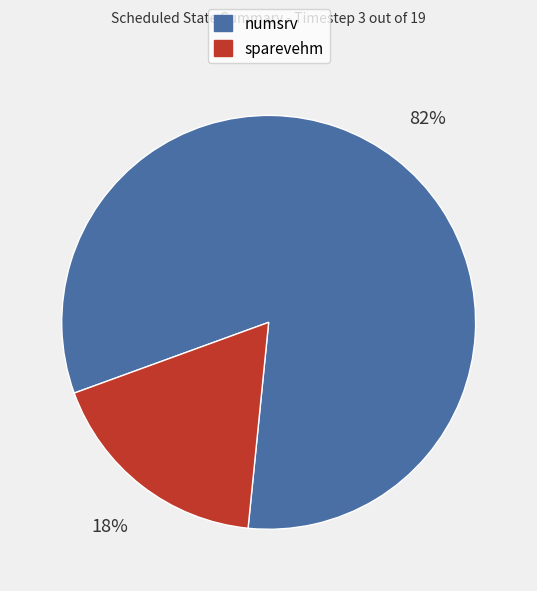

Is there any slice that represents more than half of the pie?

Yes